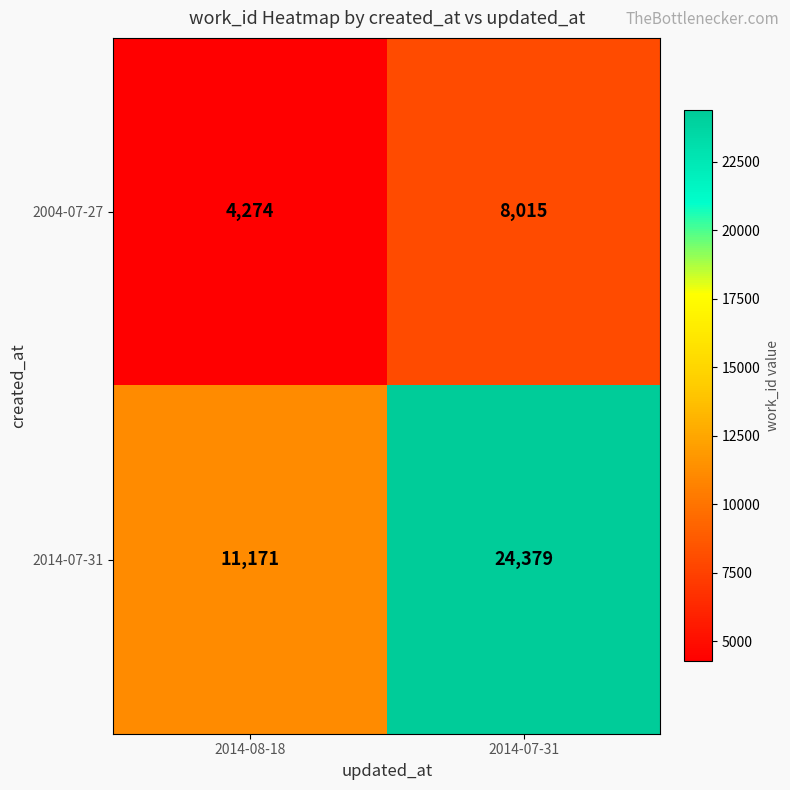

True or false: 2014-07-31 has a value of 24379 at 2014-07-31.

True